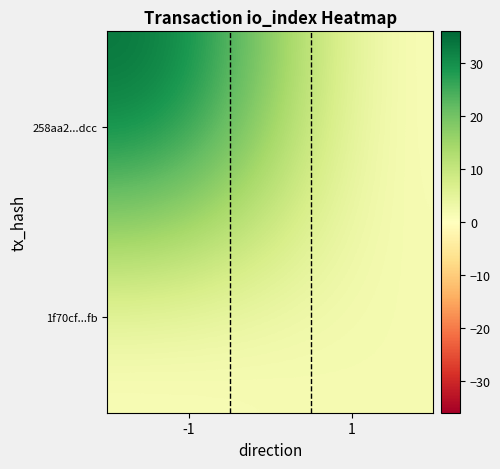

Rank the series at 1 from lowest to highest value.

258aa2...dcc, 1f70cf...fb